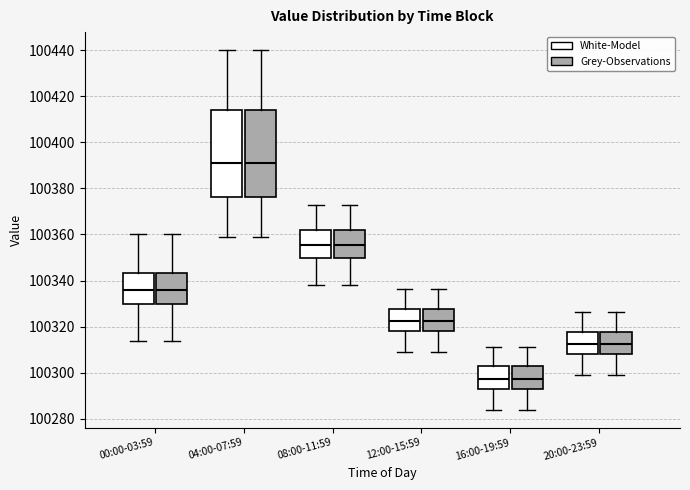

Reading left to right, transcribe this box plot: for each box, give where its median line is, the range the box spans, and where its two whiskers end, as read against the y-axis. The values are not printed on the chart, so give them approximately, as read against the axis.

00:00-03:59 (White-Model): median 100336, box 100330 to 100344, whiskers 100314 to 100360
00:00-03:59 (Grey-Observations): median 100336, box 100330 to 100344, whiskers 100314 to 100360
04:00-07:59 (White-Model): median 100392, box 100376 to 100414, whiskers 100358 to 100440
04:00-07:59 (Grey-Observations): median 100392, box 100376 to 100414, whiskers 100358 to 100440
08:00-11:59 (White-Model): median 100356, box 100350 to 100362, whiskers 100338 to 100372
08:00-11:59 (Grey-Observations): median 100356, box 100350 to 100362, whiskers 100338 to 100372
12:00-15:59 (White-Model): median 100322, box 100318 to 100328, whiskers 100308 to 100336
12:00-15:59 (Grey-Observations): median 100322, box 100318 to 100328, whiskers 100308 to 100336
16:00-19:59 (White-Model): median 100298, box 100294 to 100302, whiskers 100284 to 100312
16:00-19:59 (Grey-Observations): median 100298, box 100294 to 100302, whiskers 100284 to 100312
20:00-23:59 (White-Model): median 100312, box 100308 to 100318, whiskers 100298 to 100326
20:00-23:59 (Grey-Observations): median 100312, box 100308 to 100318, whiskers 100298 to 100326